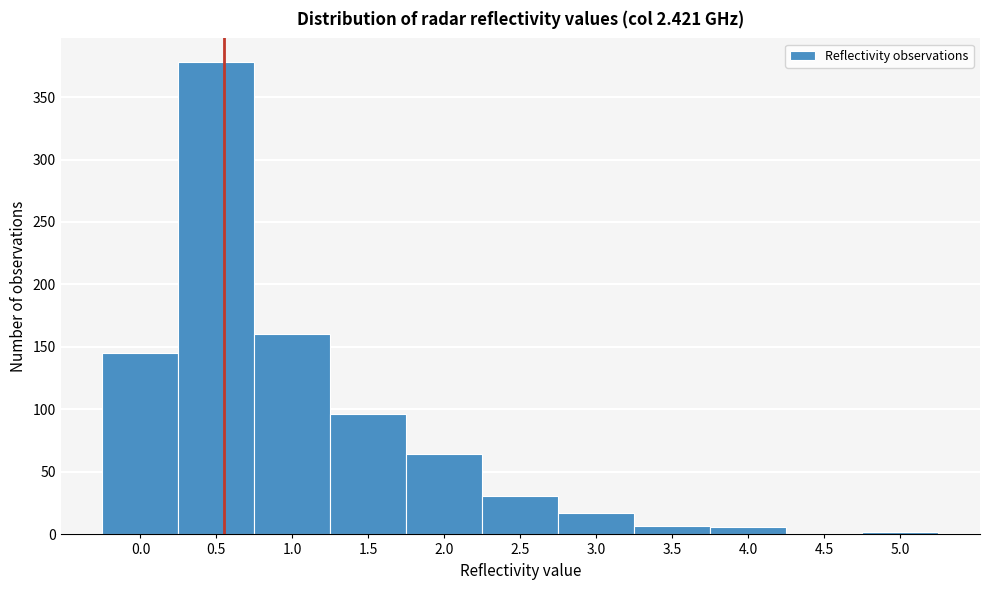

Is it true that the value at 0.0 is 50?

False